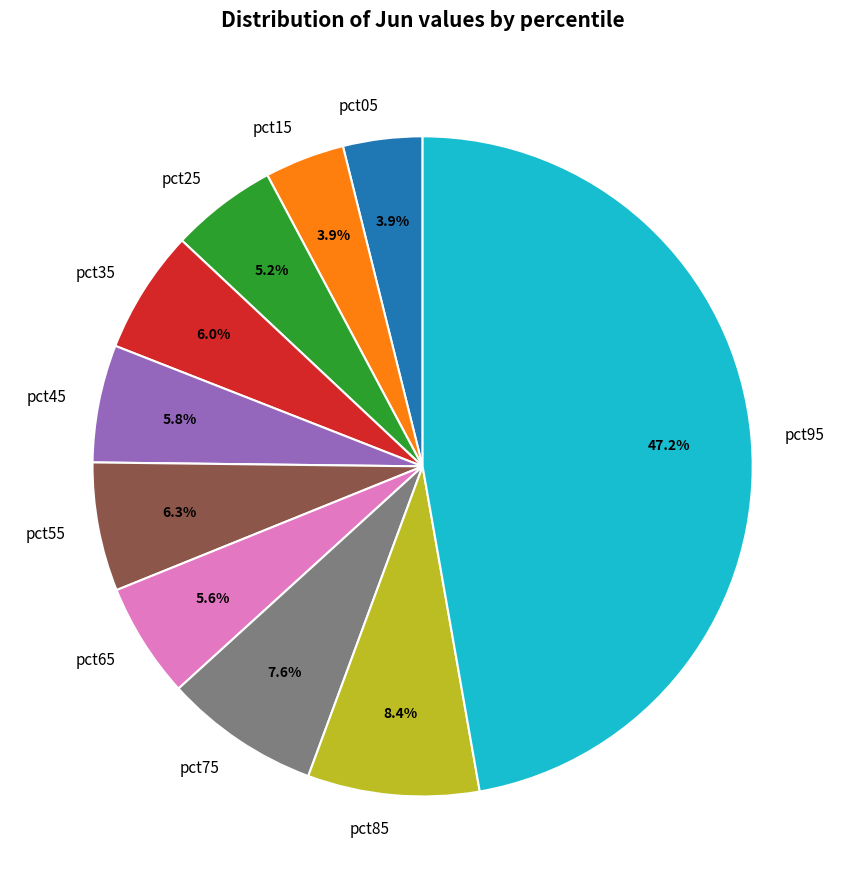

Between pct75 and pct95, which is larger?

pct95